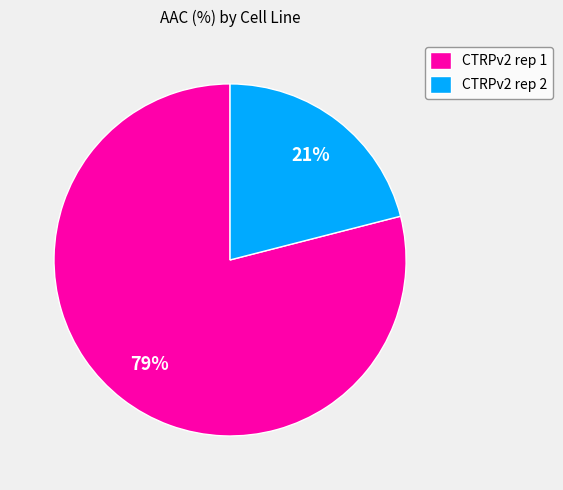

Which has a higher value, CTRPv2 rep 2 or CTRPv2 rep 1?

CTRPv2 rep 1